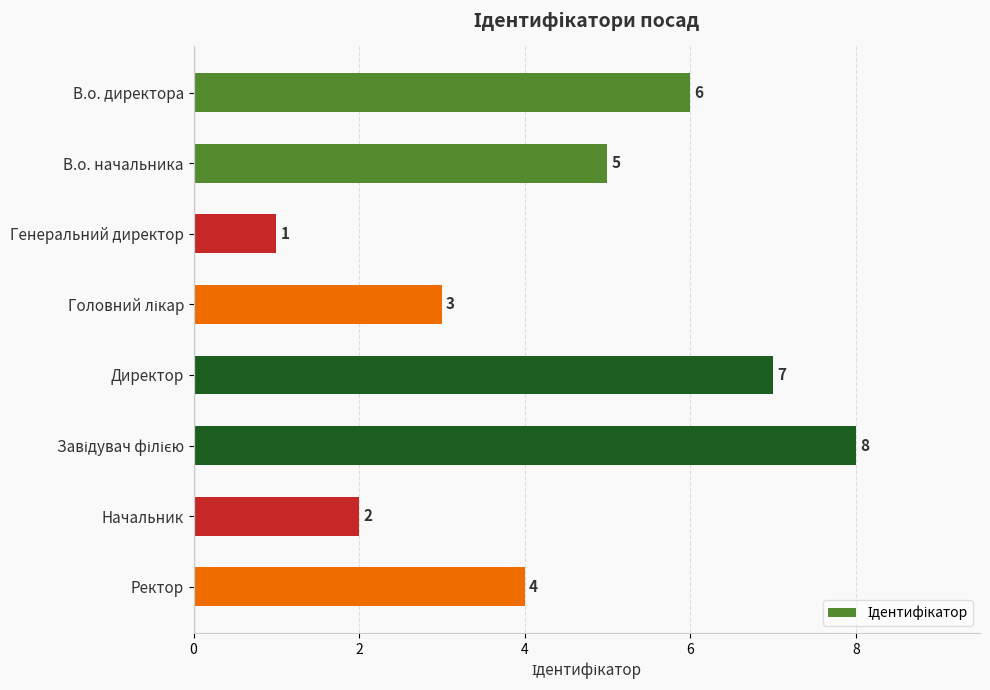

Approximately how many times larger is the value at Начальник compared to В.о. директора?

0.3